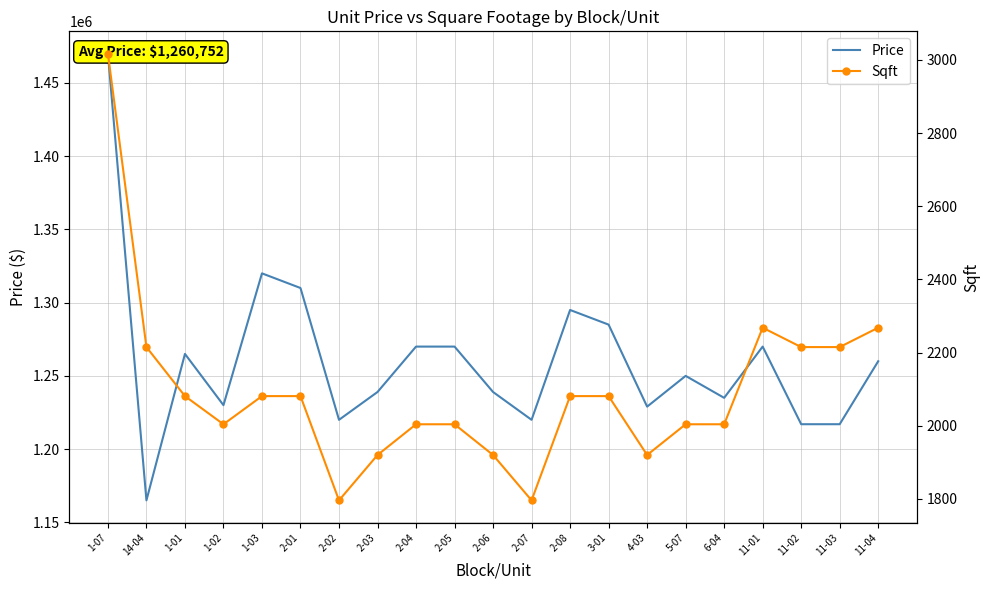

Is the value of Sqft at 1-03 greater than the value of Price at 4-03?

No